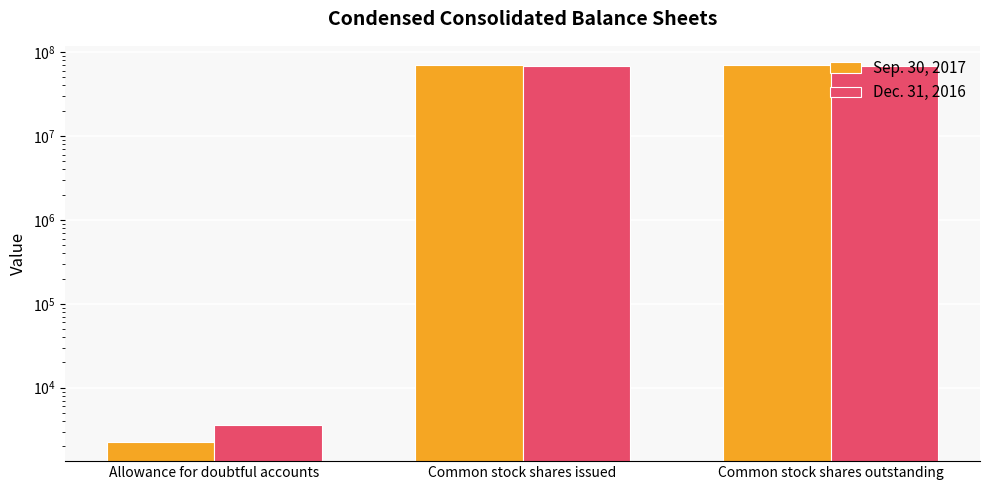

What is the spread (max minus min) of values at Common stock shares outstanding?

2755000